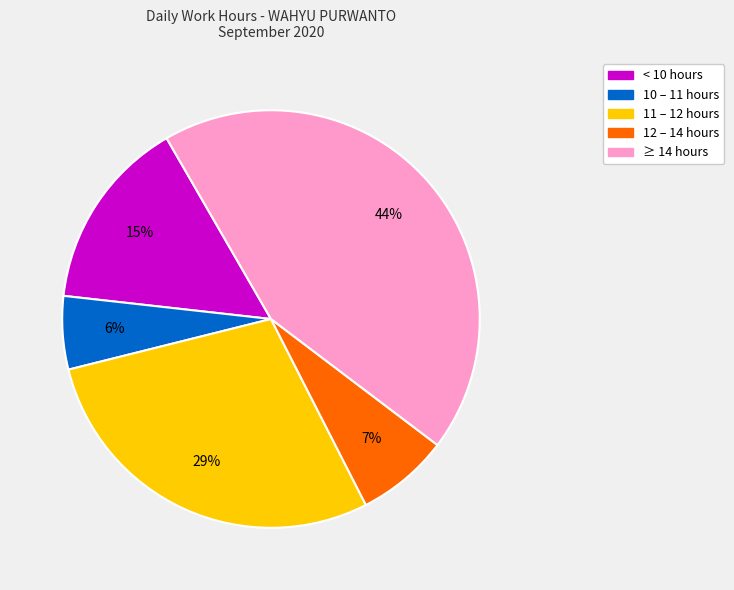

Does any single category account for the majority?

No